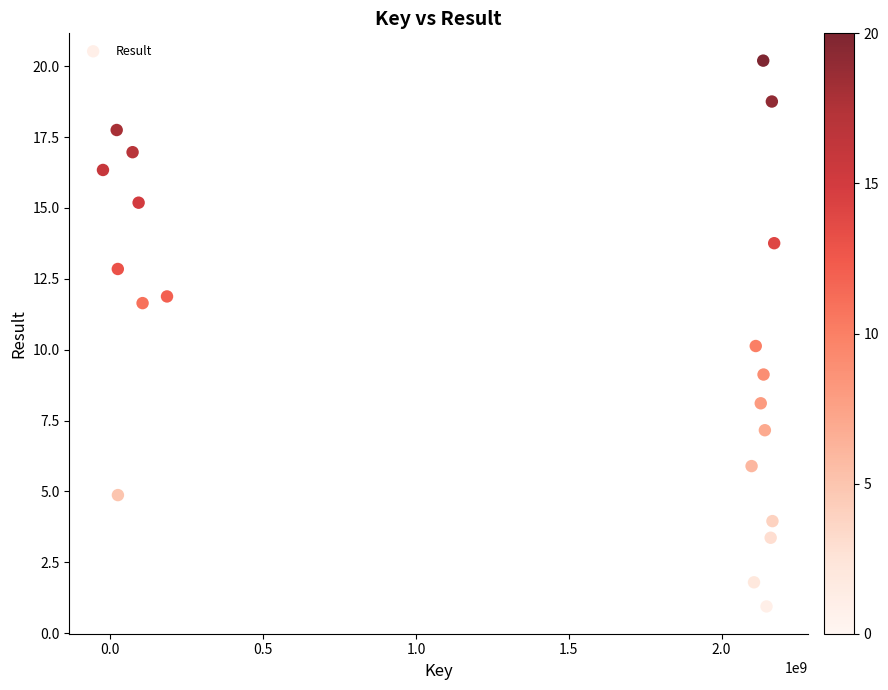

What is the range of X values (max minus min)?

2196217234.2